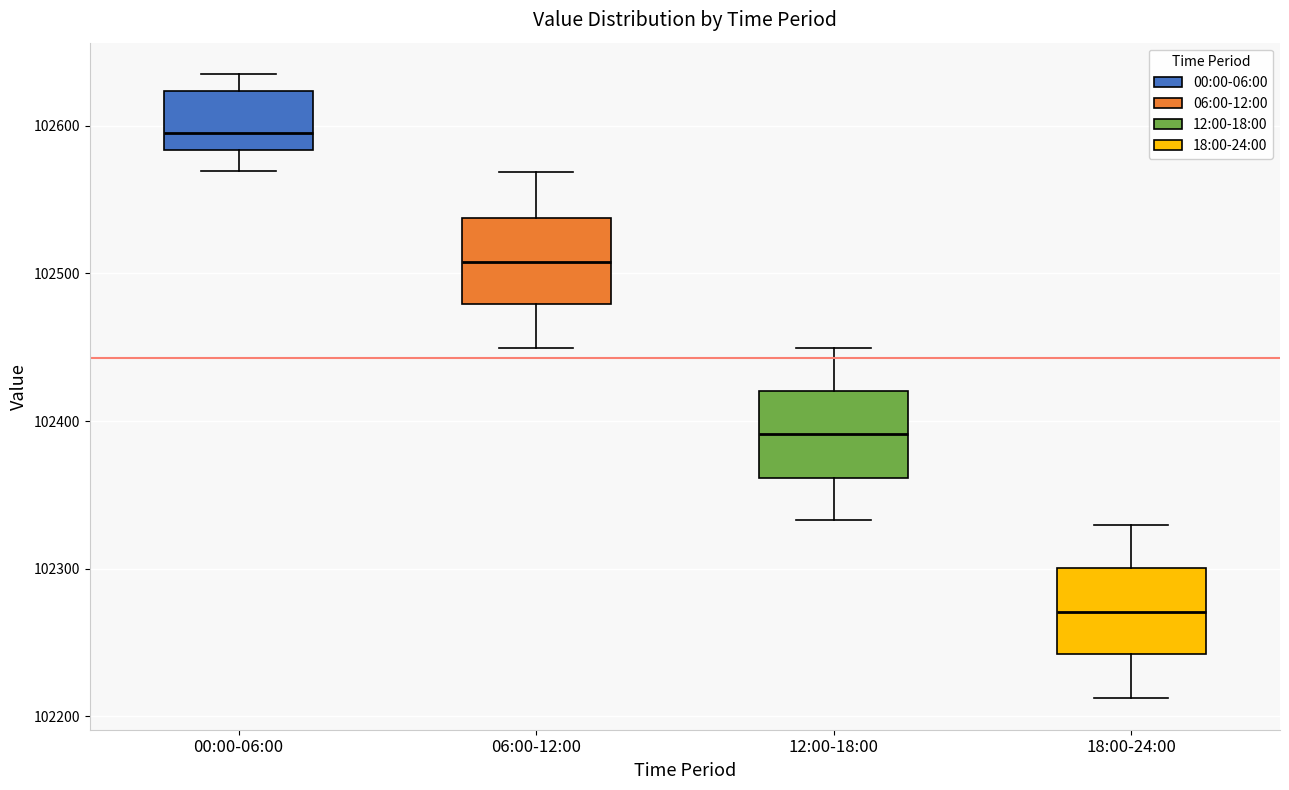

Reading left to right, transcribe this box plot: for each box, give where its median line is, the range the box spans, and where its two whiskers end, as read against the y-axis. The values are not printed on the chart, so give them approximately, as read against the axis.

00:00-06:00: median 102600, box 102580 to 102620, whiskers 102570 to 102640
06:00-12:00: median 102510, box 102480 to 102540, whiskers 102450 to 102570
12:00-18:00: median 102390, box 102360 to 102420, whiskers 102330 to 102450
18:00-24:00: median 102270, box 102240 to 102300, whiskers 102210 to 102330